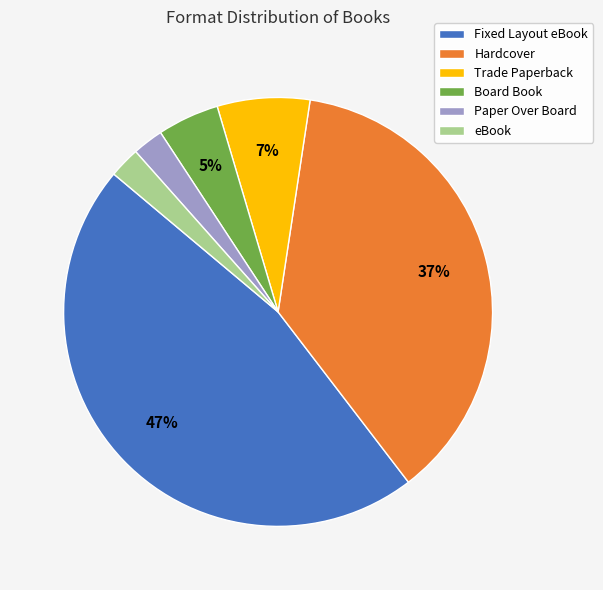

To the nearest percent, what is the average slice percentage?

17%